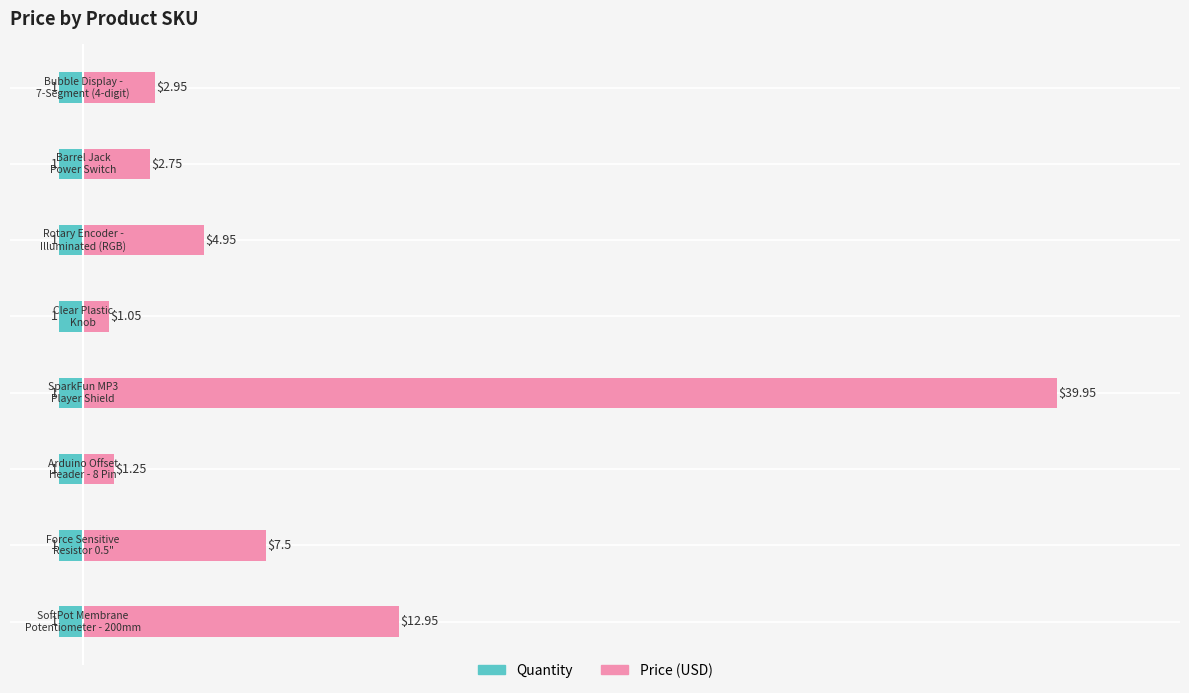

How many data points does each series have?

8